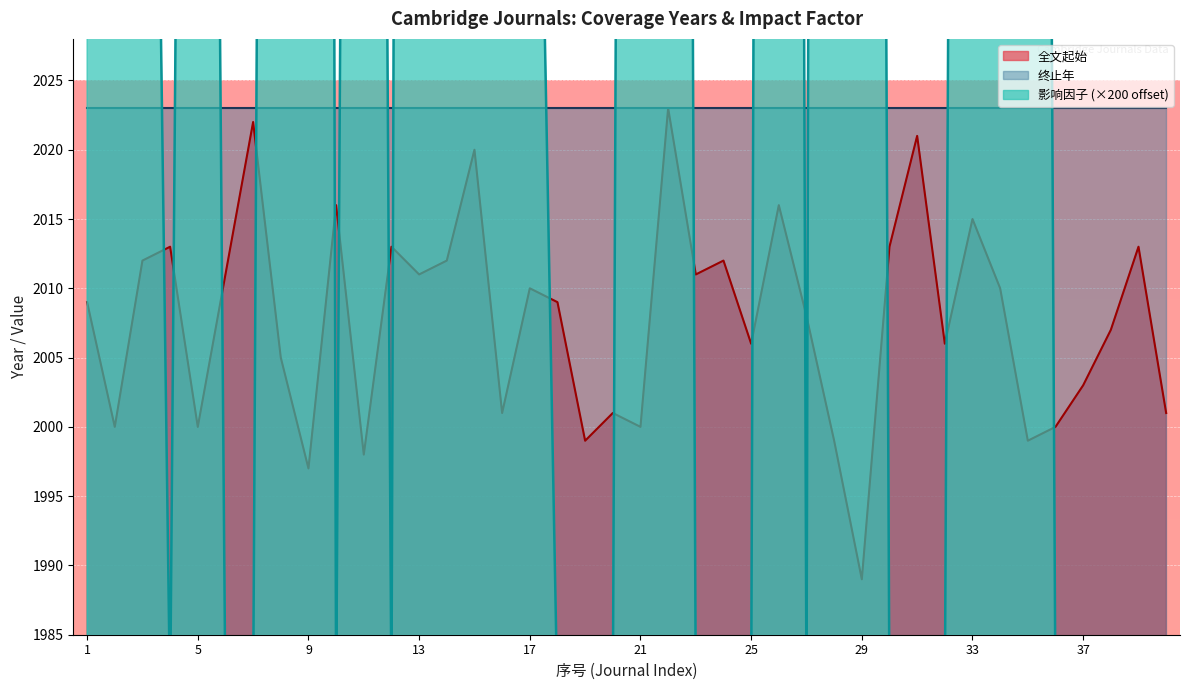

What is the sum of the 全文起始 values at 26 and 34?

4026.0